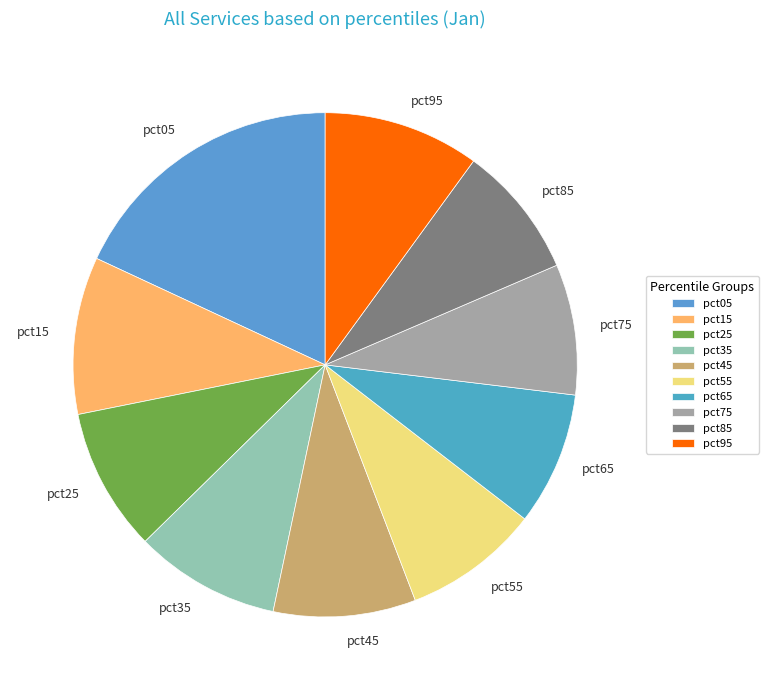

How many segments does this pie chart have?

10